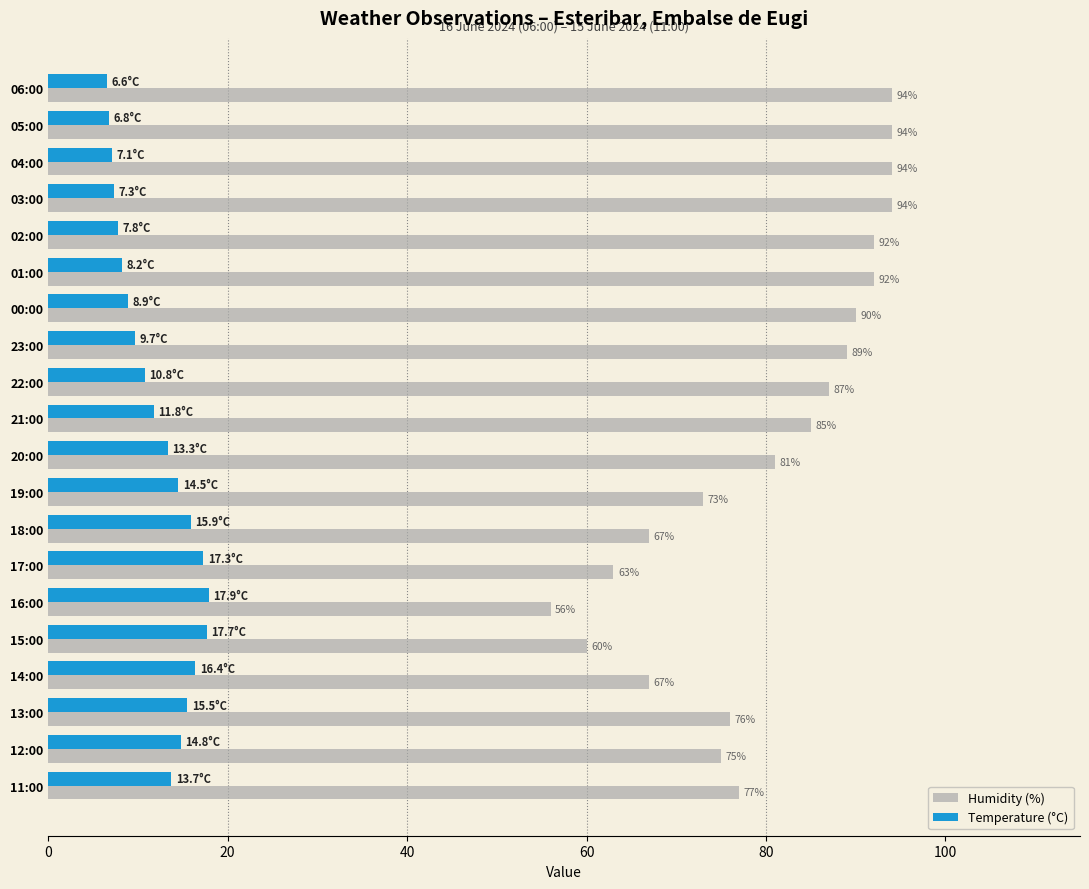

Read the Temperature (°C) value at 19:00.

14.5